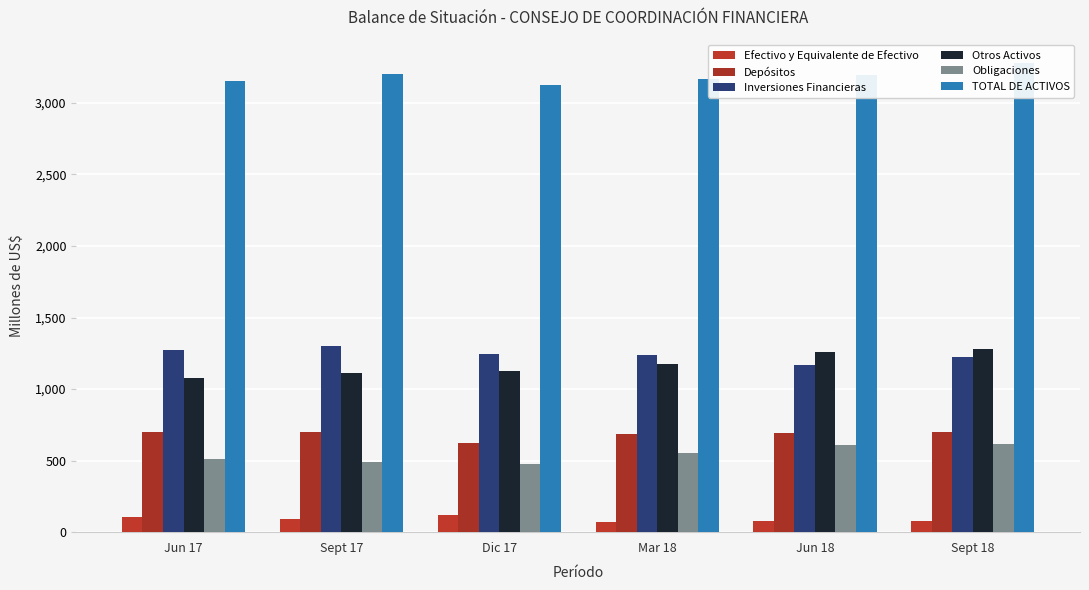

What are all the series names shown in the legend?

Efectivo y Equivalente de Efectivo, Depósitos, Inversiones Financieras, Otros Activos, Obligaciones, TOTAL DE ACTIVOS